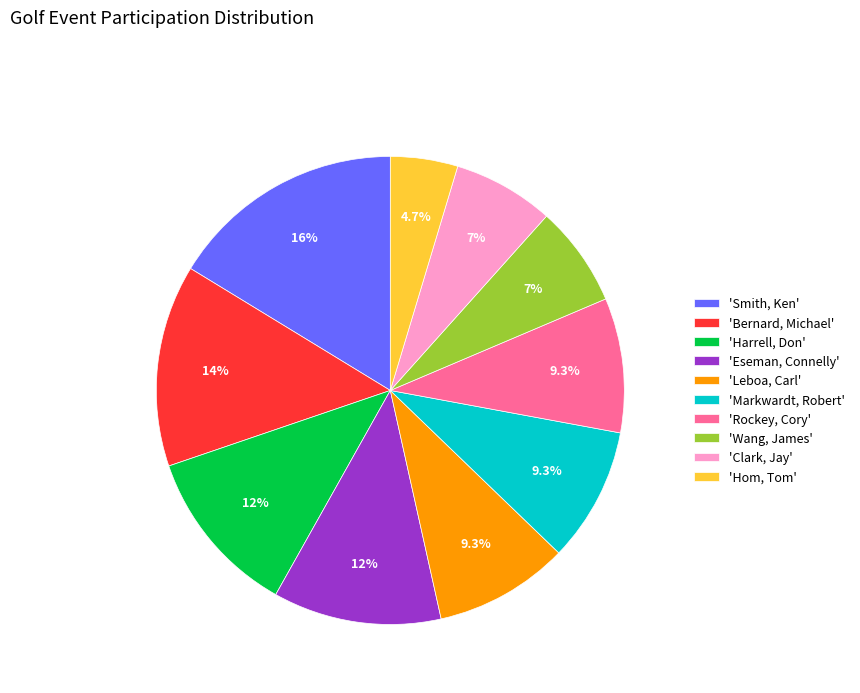

Approximately how many times larger is the value at 'Markwardt, Robert' compared to 'Clark, Jay'?

1.3